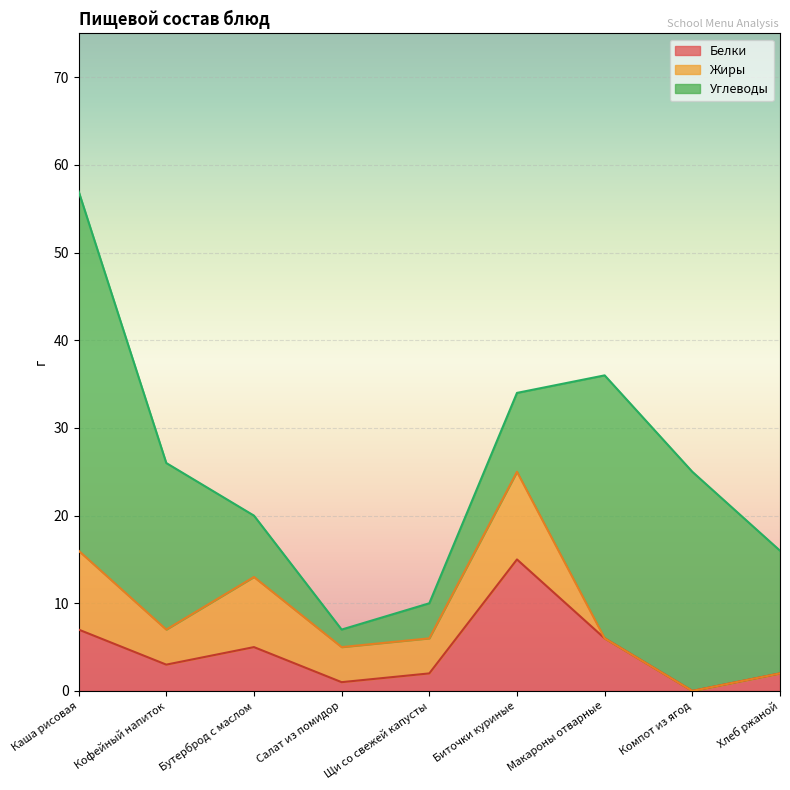

How many values in the Углеводы series are below 14?

4